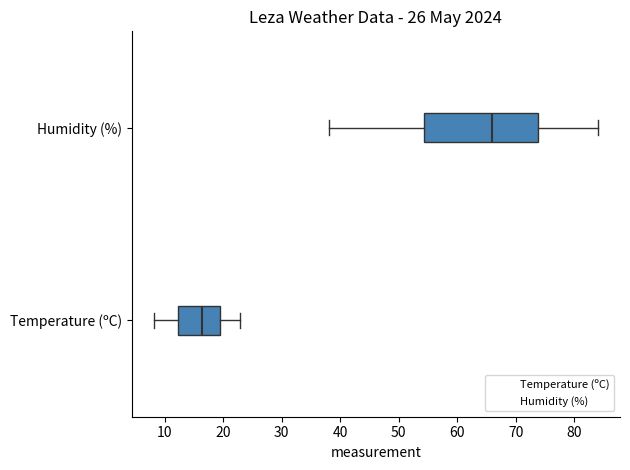

Reading bottom to top, read every box against the x-axis: the position of its median line, the range the box covers, and the ends of its whiskers. The values are not printed on the chart, so give them approximately, as read against the axis.

Temperature (ºC): median 16, box 12 to 20, whiskers 8 to 23
Humidity (%): median 66, box 54 to 74, whiskers 38 to 84